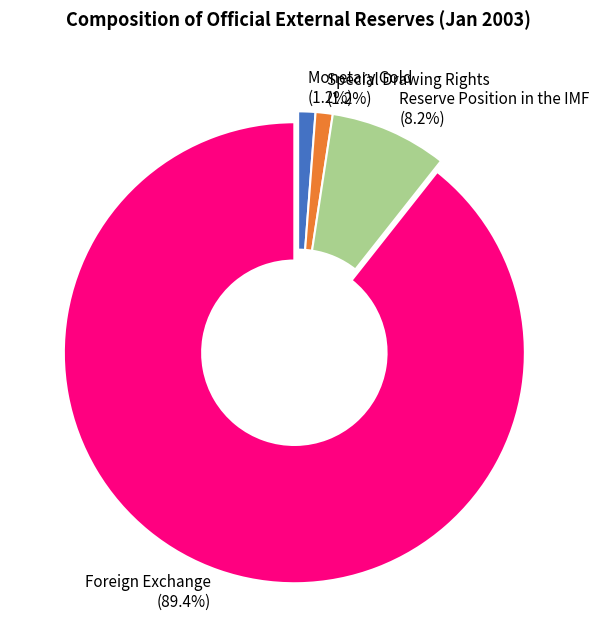

Does Foreign Exchange account for over 50% of the chart?

Yes